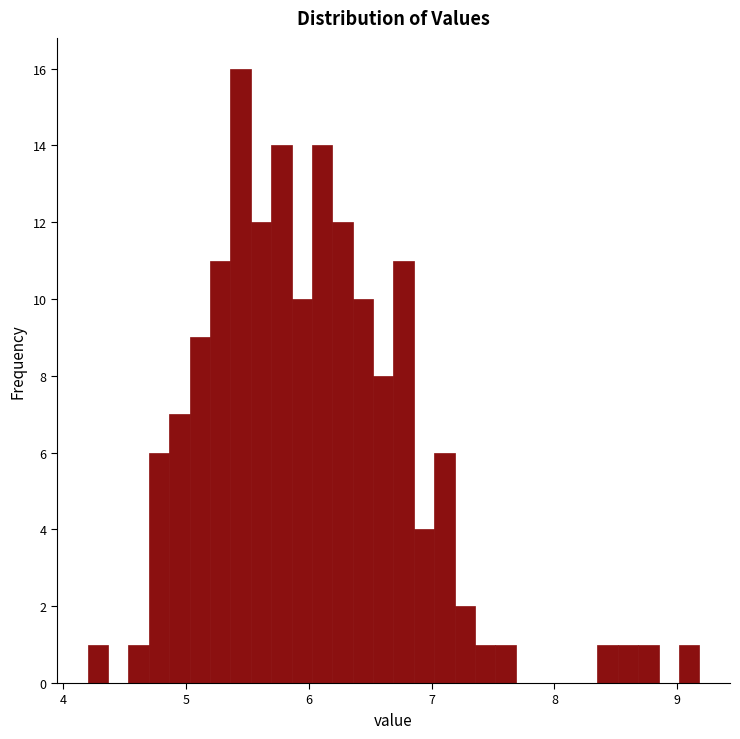

Around what value on the x-axis is the tallest bar? Give the approximate position of its centre, as read against the axis.

5.4